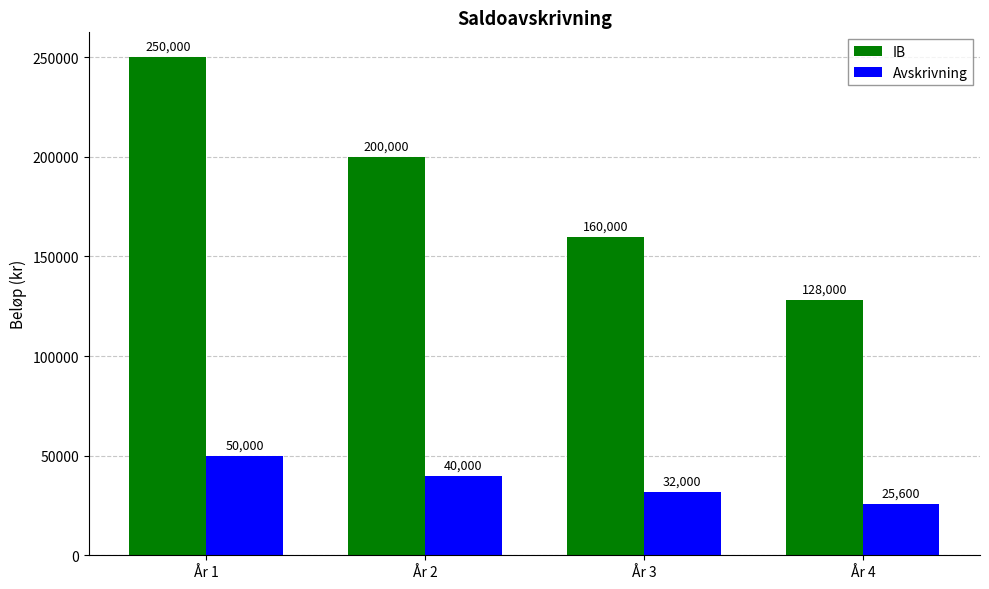

What is the minimum value for IB?

128000